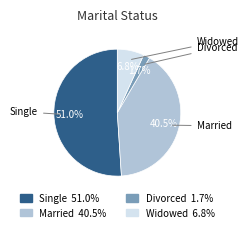

Which category has the biggest portion of the pie?

Single